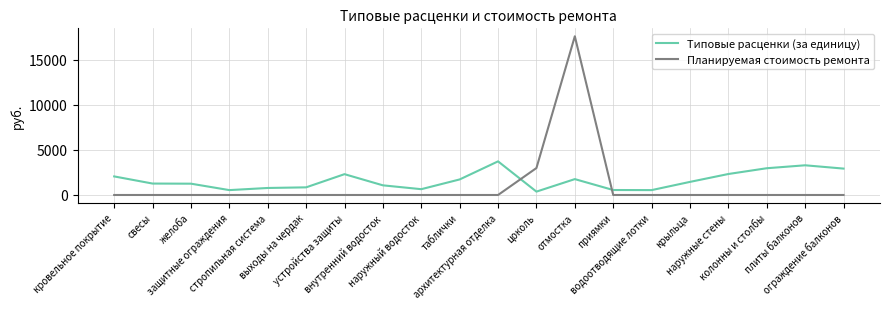

Which series has the largest range (max minus min)?

Планируемая стоимость ремонта